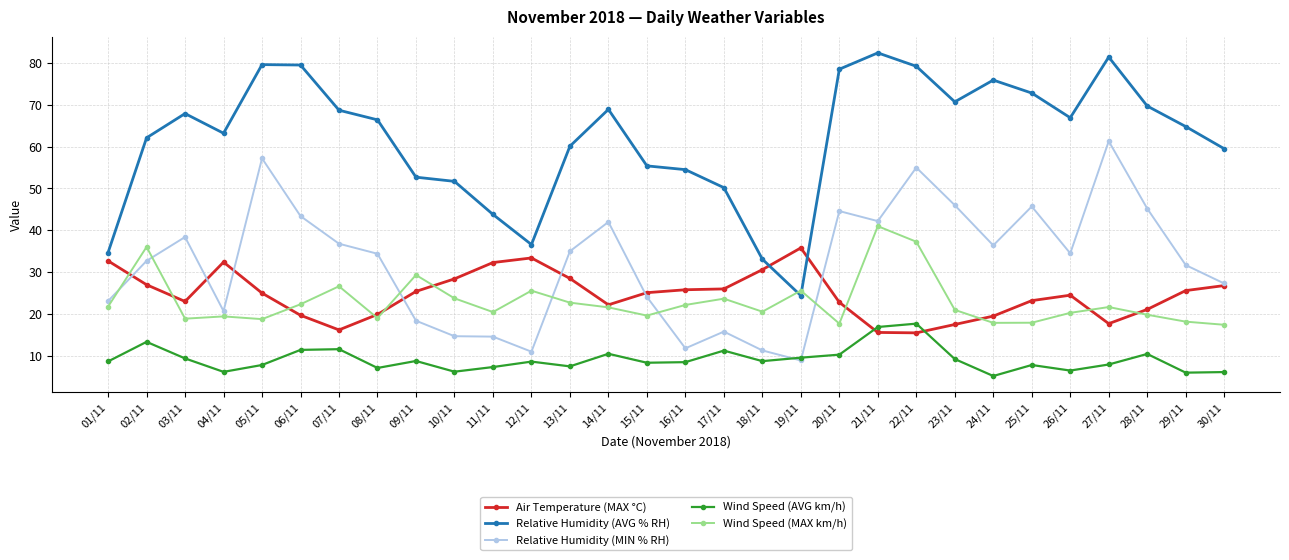

Is it true that Relative Humidity (AVG % RH) equals 54.5 at 16/11?

True